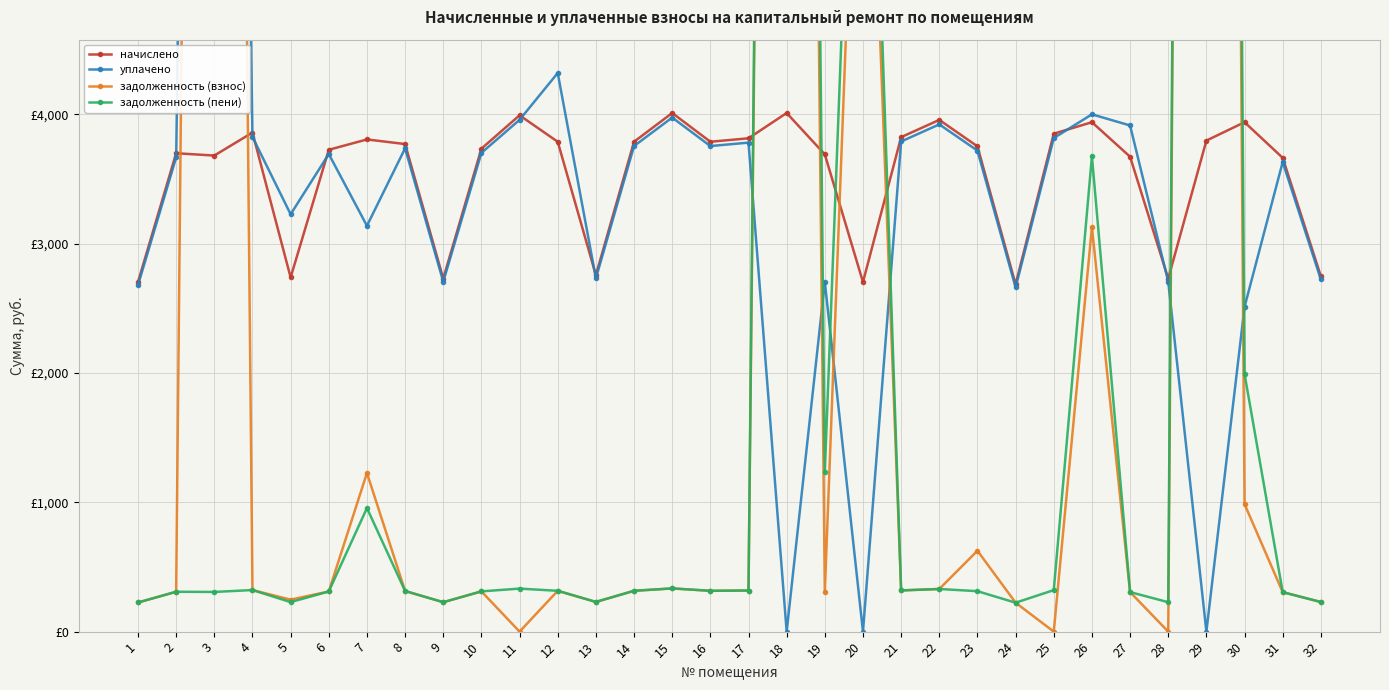

The начислено series shows 1491.5 at 19. True or false?

False